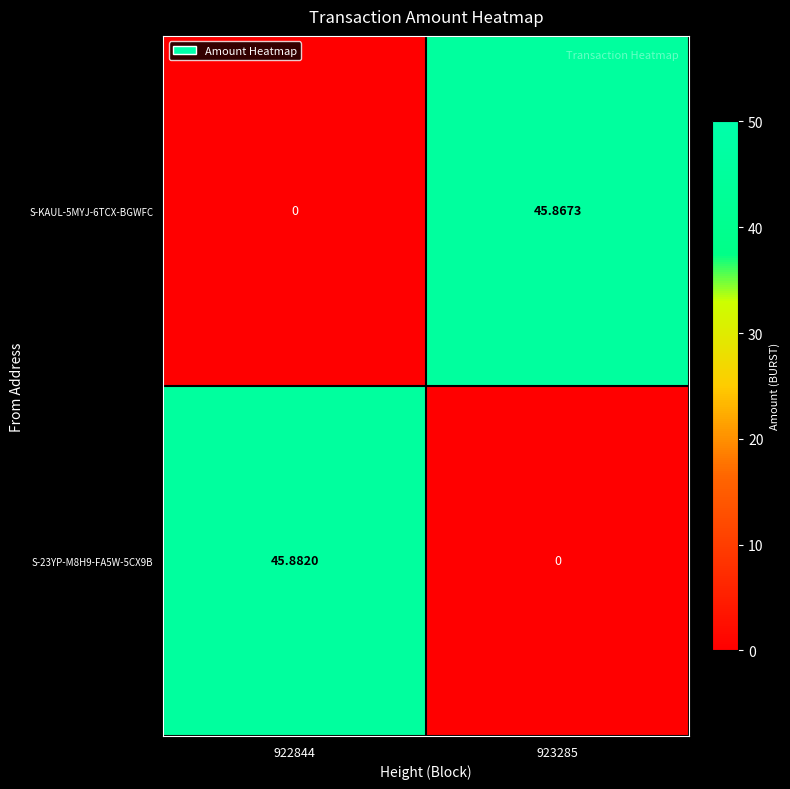

List the series in order of their peak value, lowest first.

S-KAUL-5MYJ-6TCX-BGWFC, S-23YP-M8H9-FA5W-5CX9B